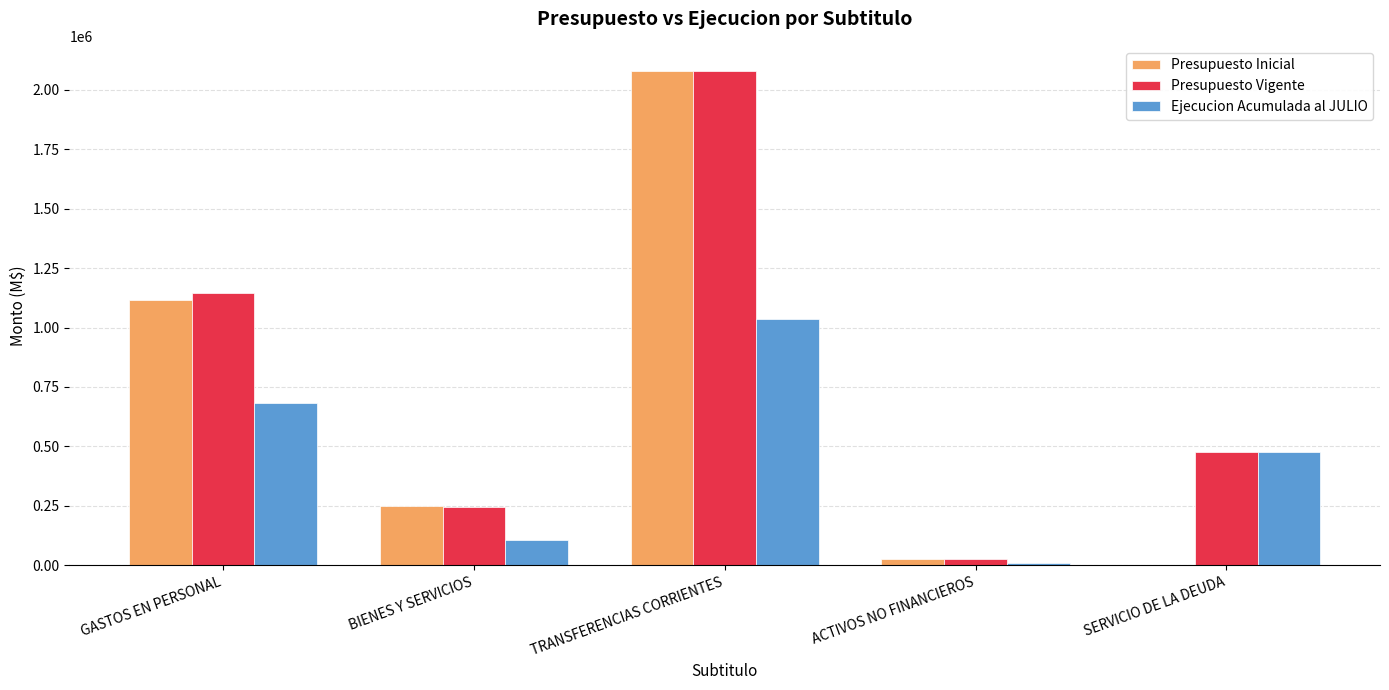

Which series changed the most between GASTOS EN PERSONAL and BIENES Y SERVICIOS?

Presupuesto Vigente